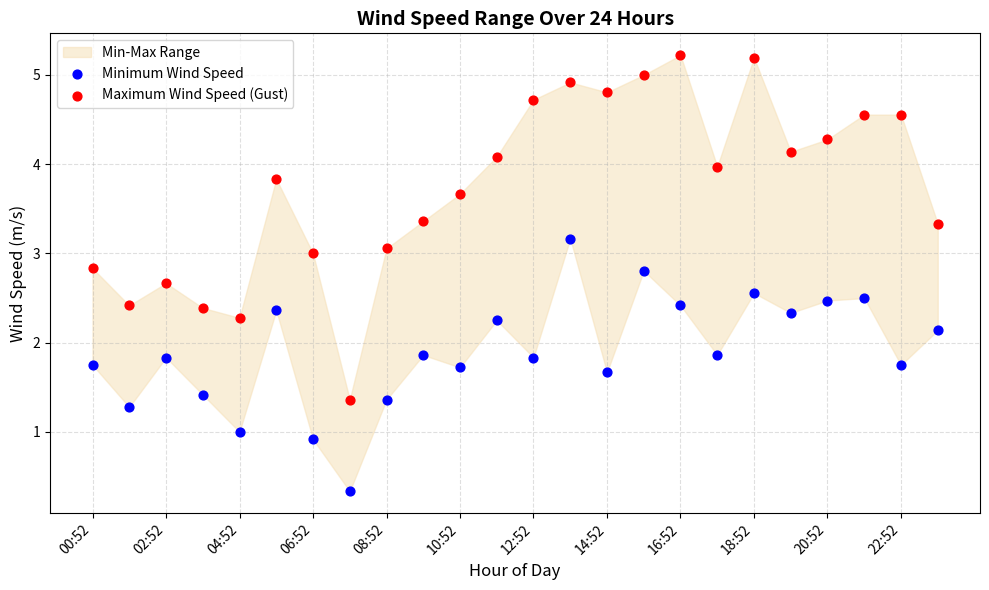

Across all data points, what is the range of Y values (max minus min)?

4.9